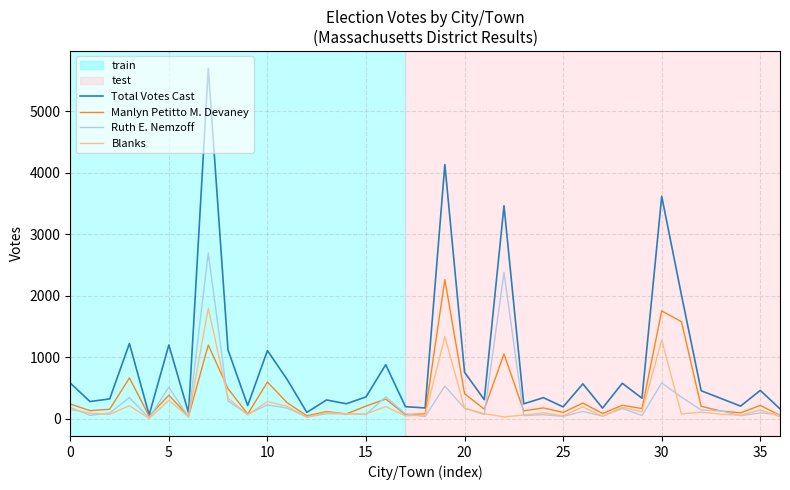

Which series has the widest spread of values?

Total Votes Cast